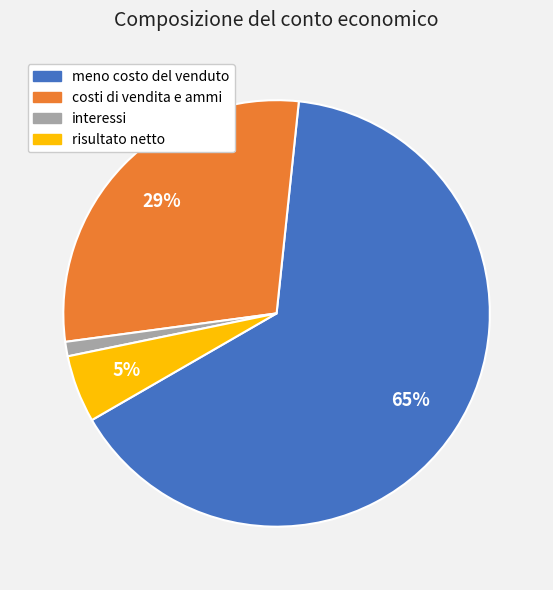

Which has a higher value, interessi or meno costo del venduto?

meno costo del venduto